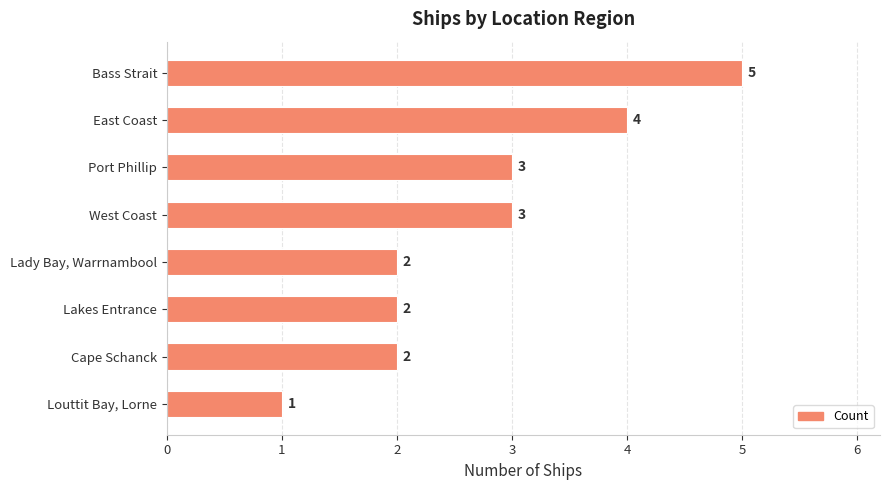

What is the difference between the maximum and minimum values?

4